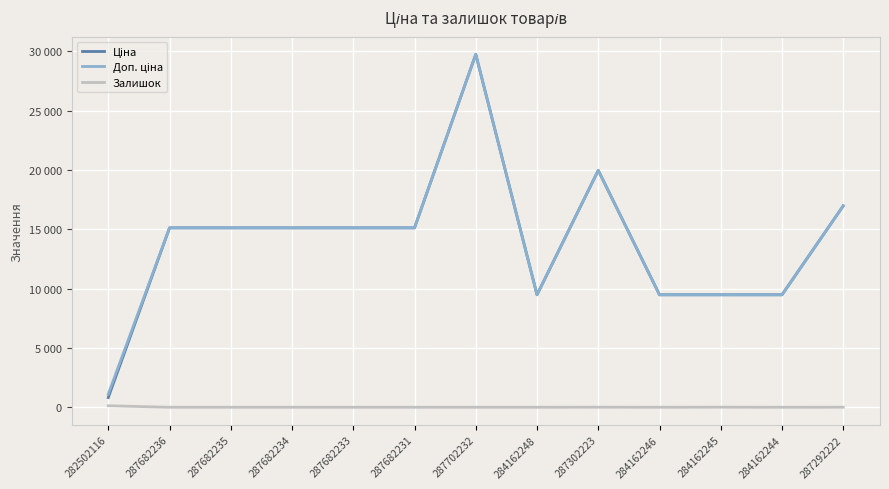

Where is the first local maximum for Ціна?

287702232